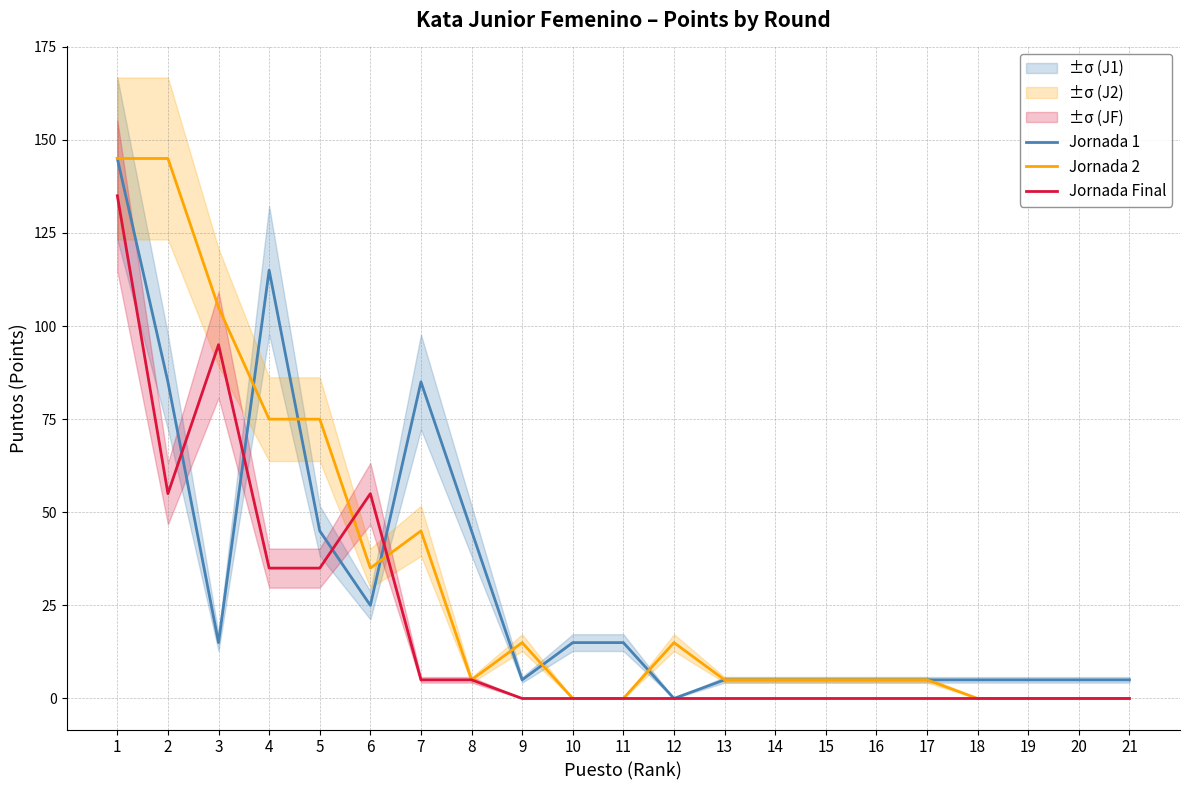

Where do Jornada 1 and Jornada Final first cross each other?

2 and 3